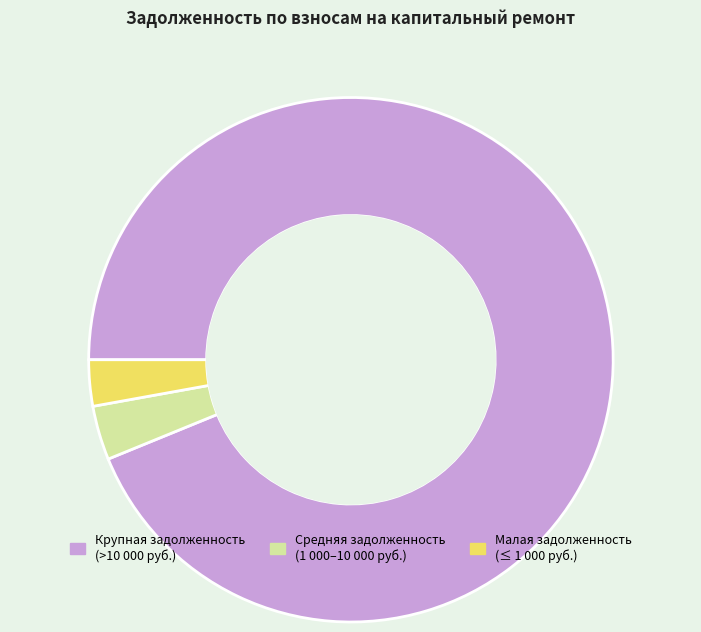

Is there a majority slice in this chart?

Yes